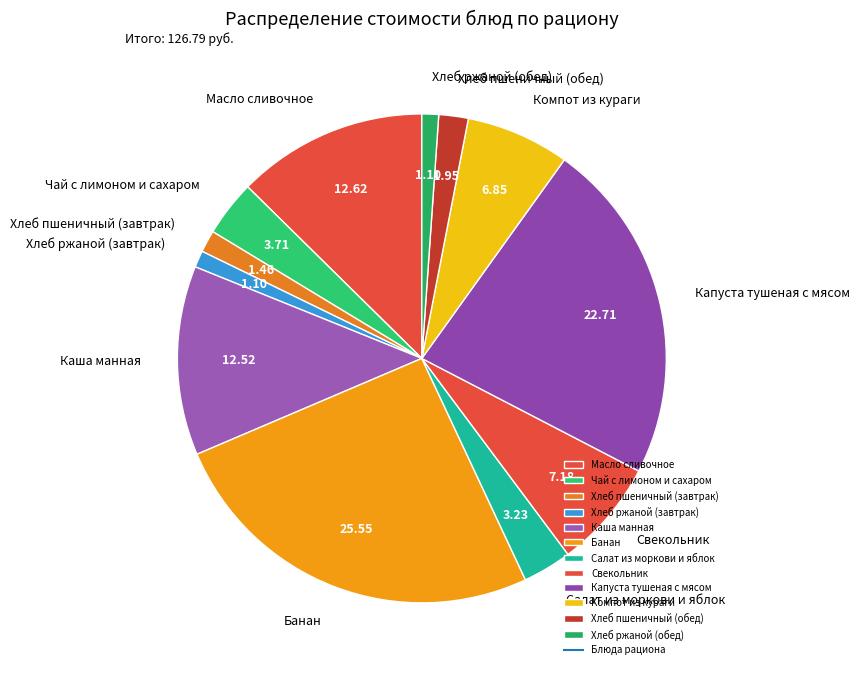

How many segments does this pie chart have?

12